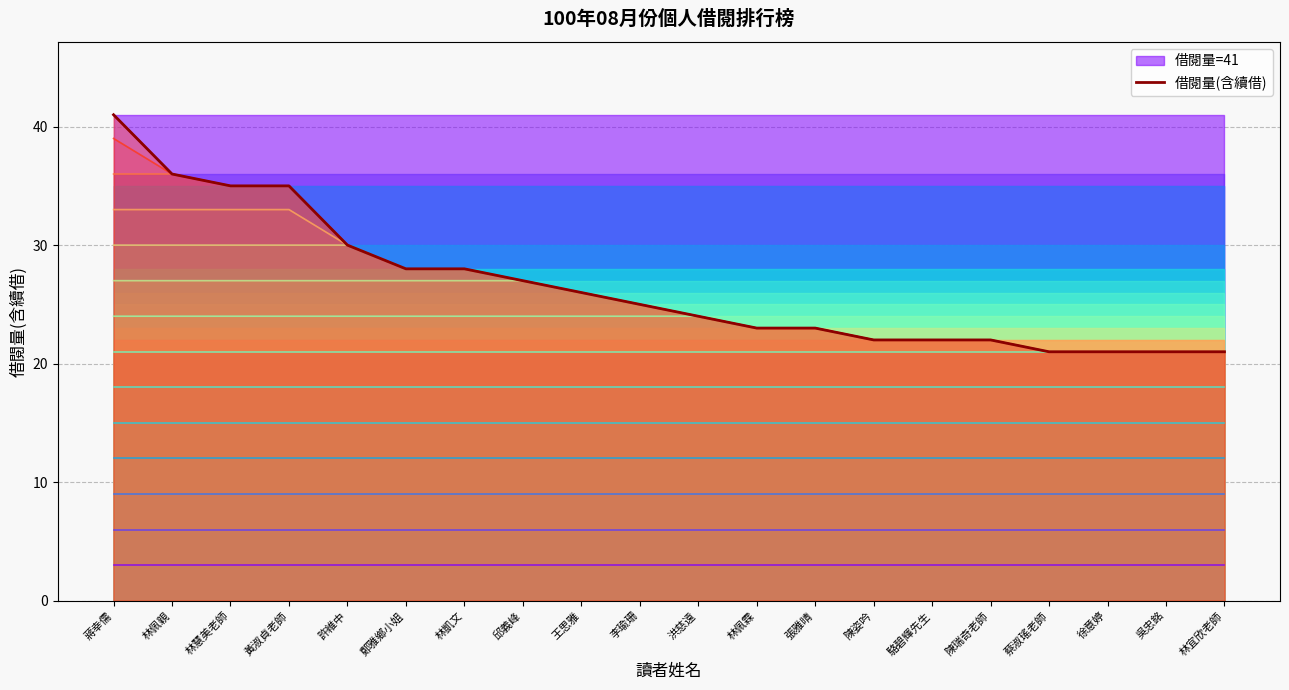

True or false: 借閱量(含續借) and 閾值=3 cross at least once.

False